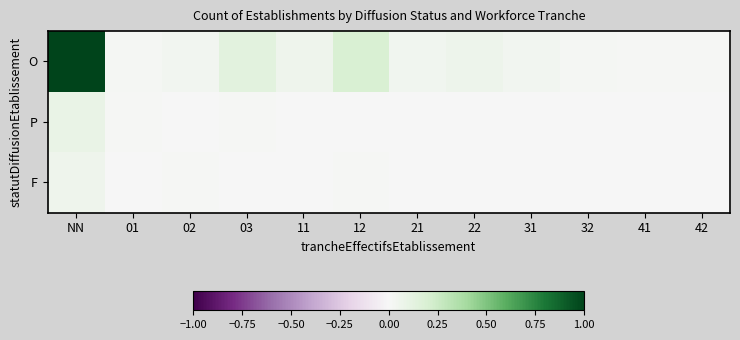

At which category is the sum across all series the highest?

NN